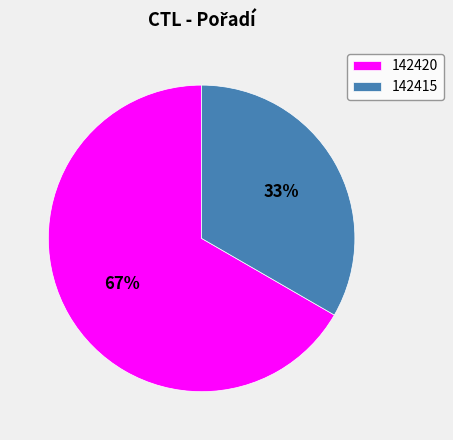

Is it true that 142420 is 67% of the pie?

True